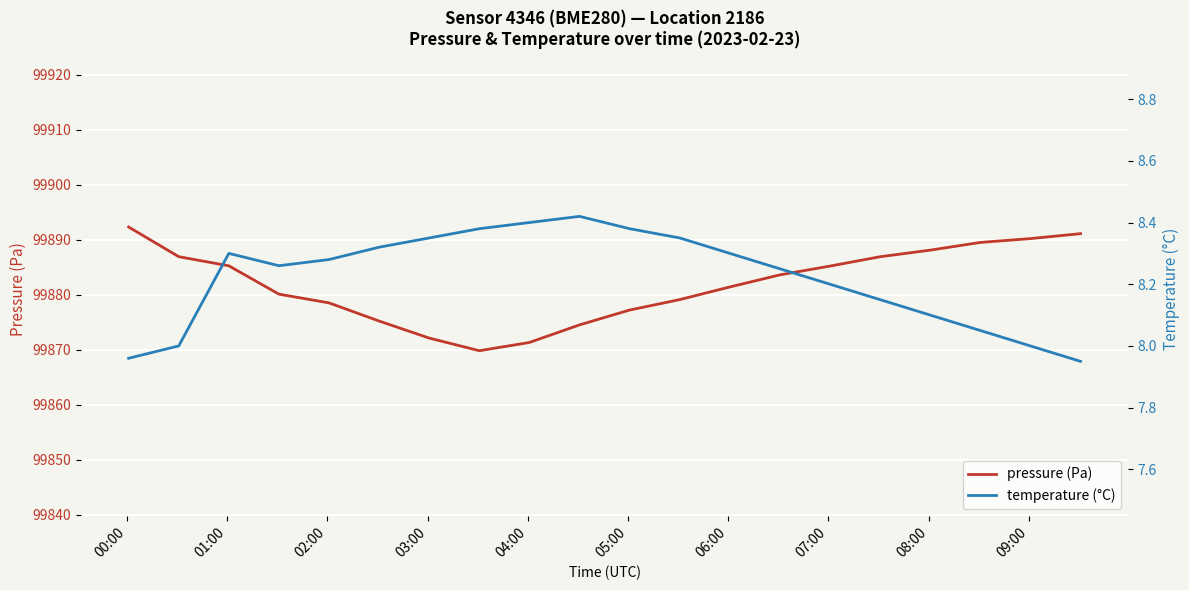

What are all the series names shown in the legend?

pressure (Pa), temperature (°C)